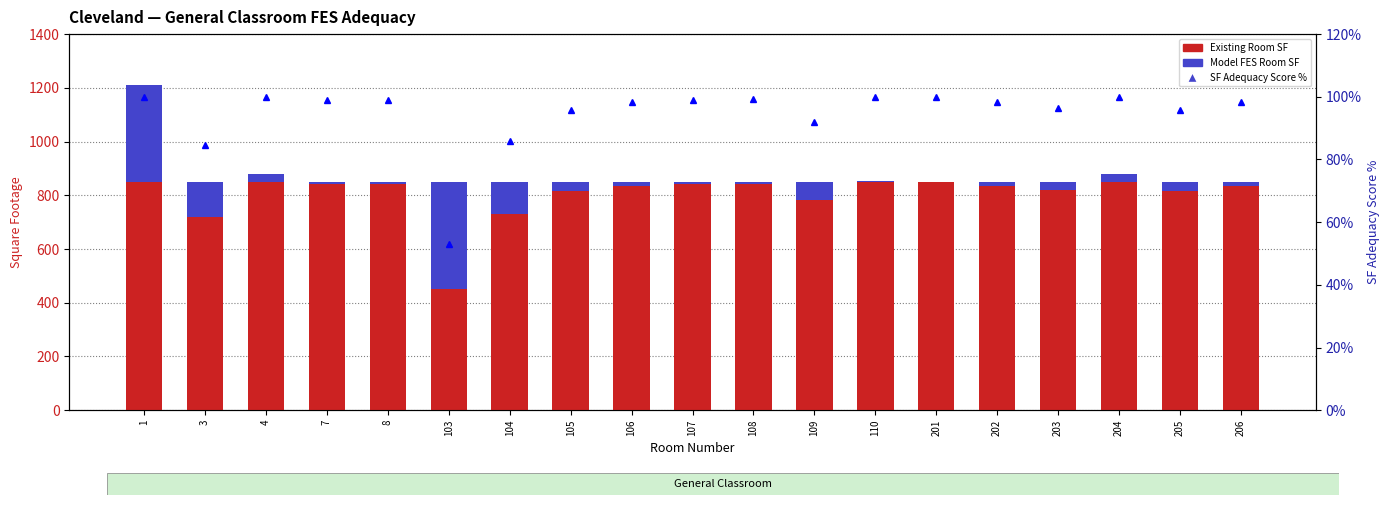

How many values in the SF Adequacy Score % series exceed 98?

12